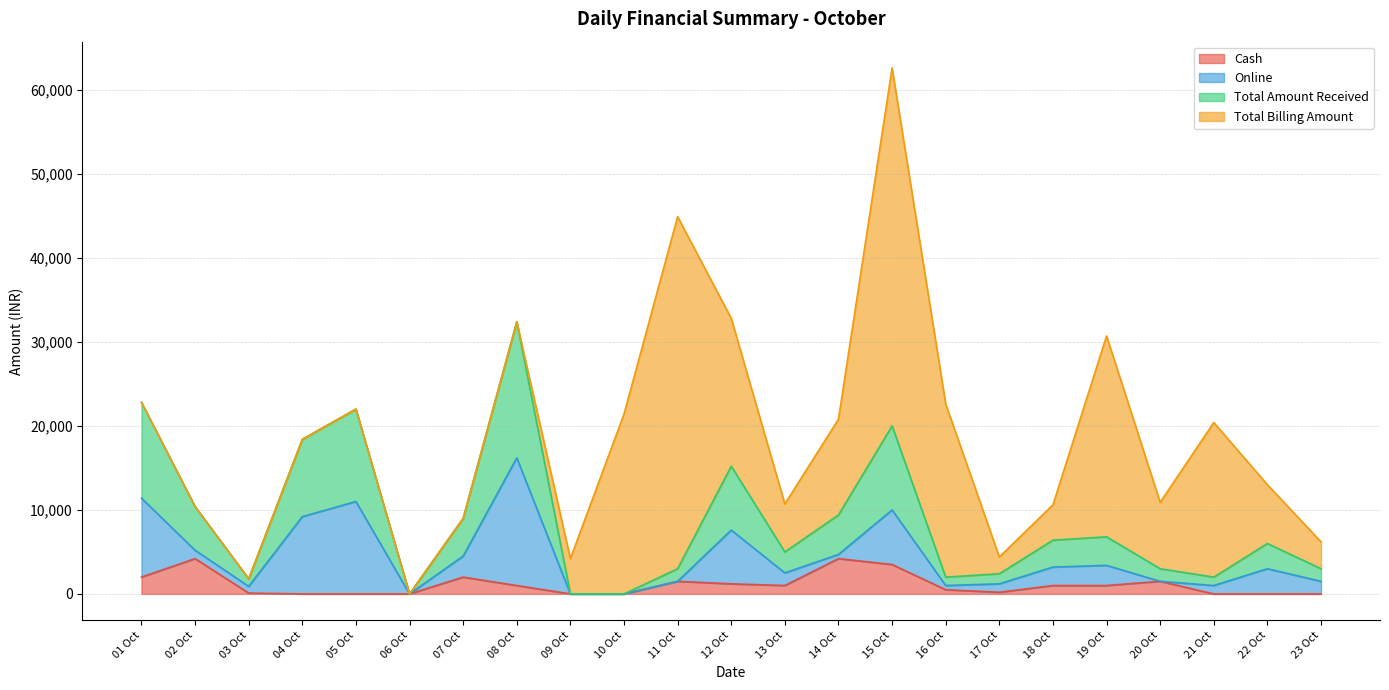

Where is the first local minimum for Cash?

13 Oct